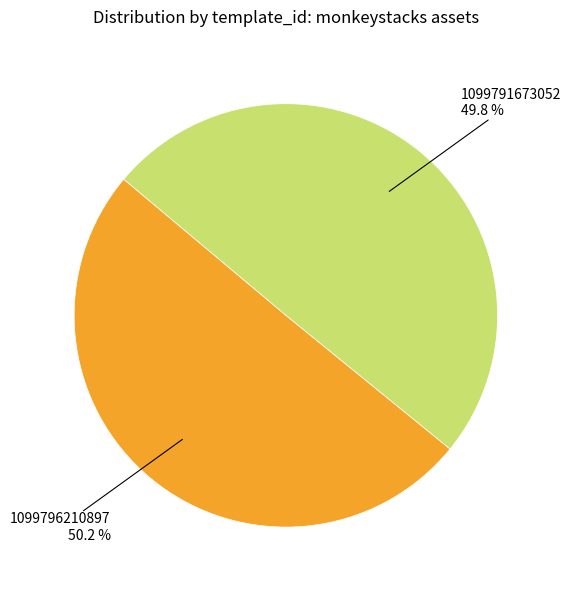

Is there any slice that represents more than half of the pie?

Yes